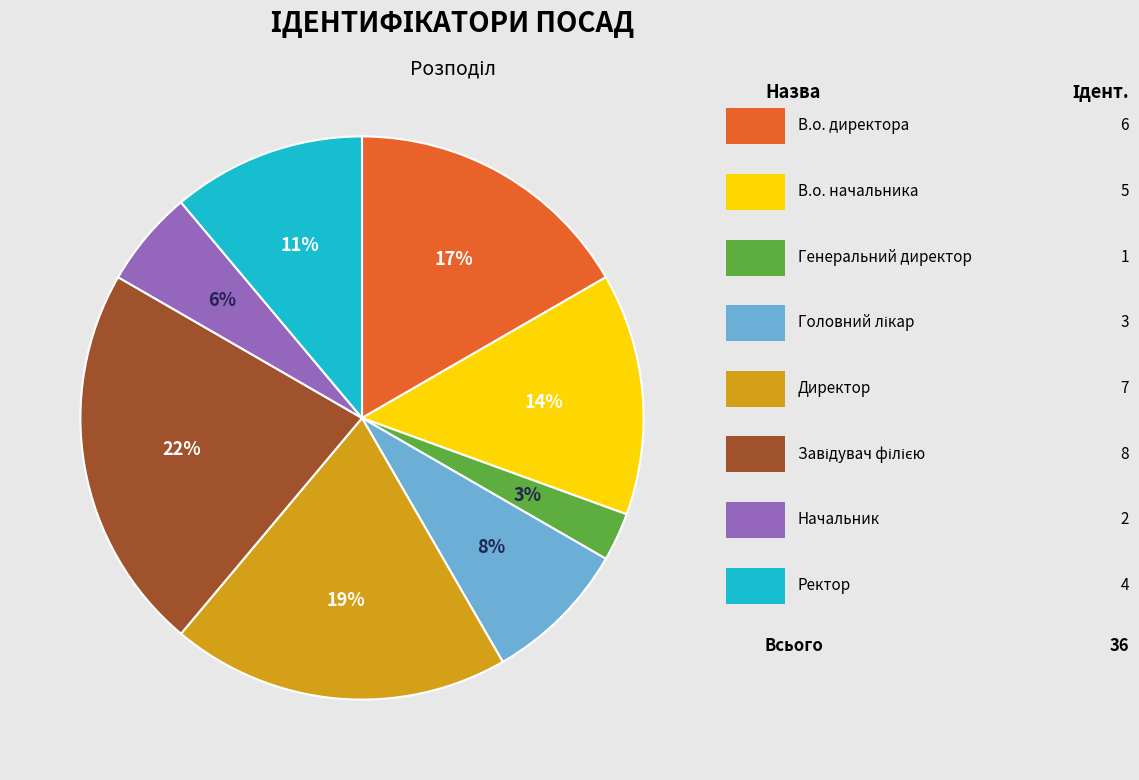

To the nearest percent, what is the difference between the largest and smallest slice percentages?

19%